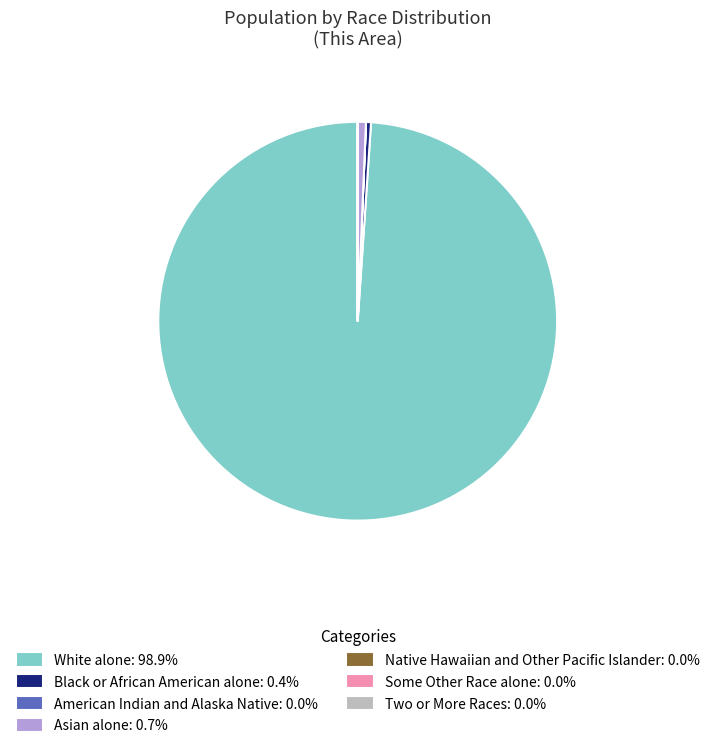

Is there a majority slice in this chart?

Yes